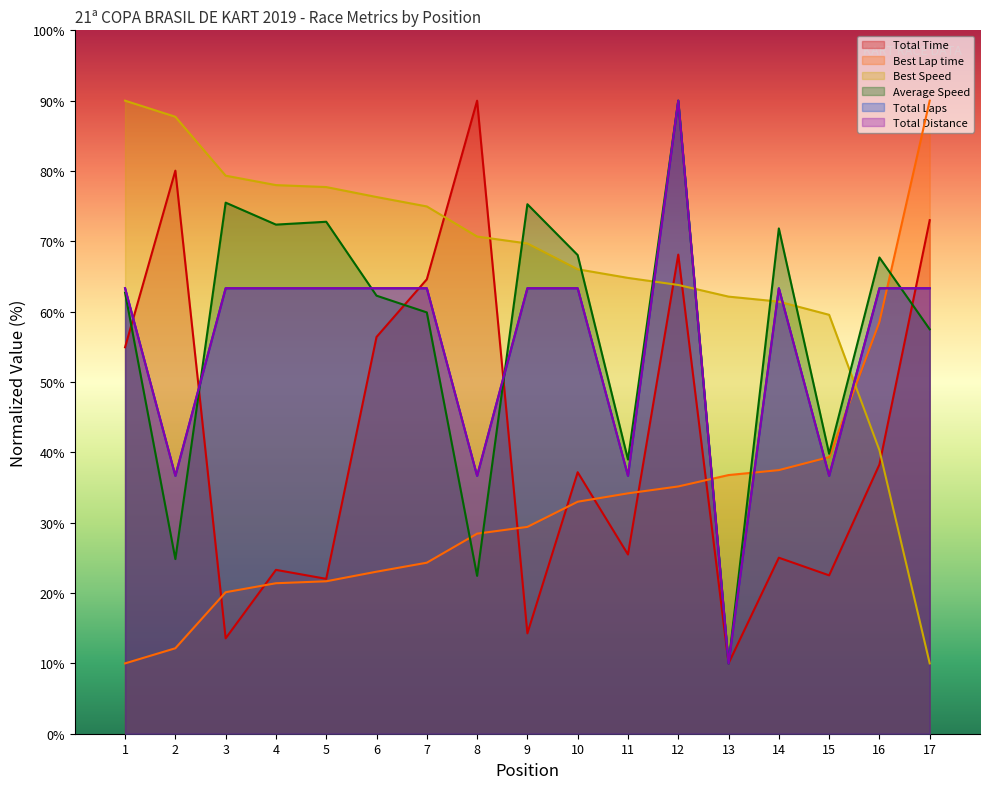

Between which two adjacent categories do Best Speed and Average Speed first intersect?

8 and 9